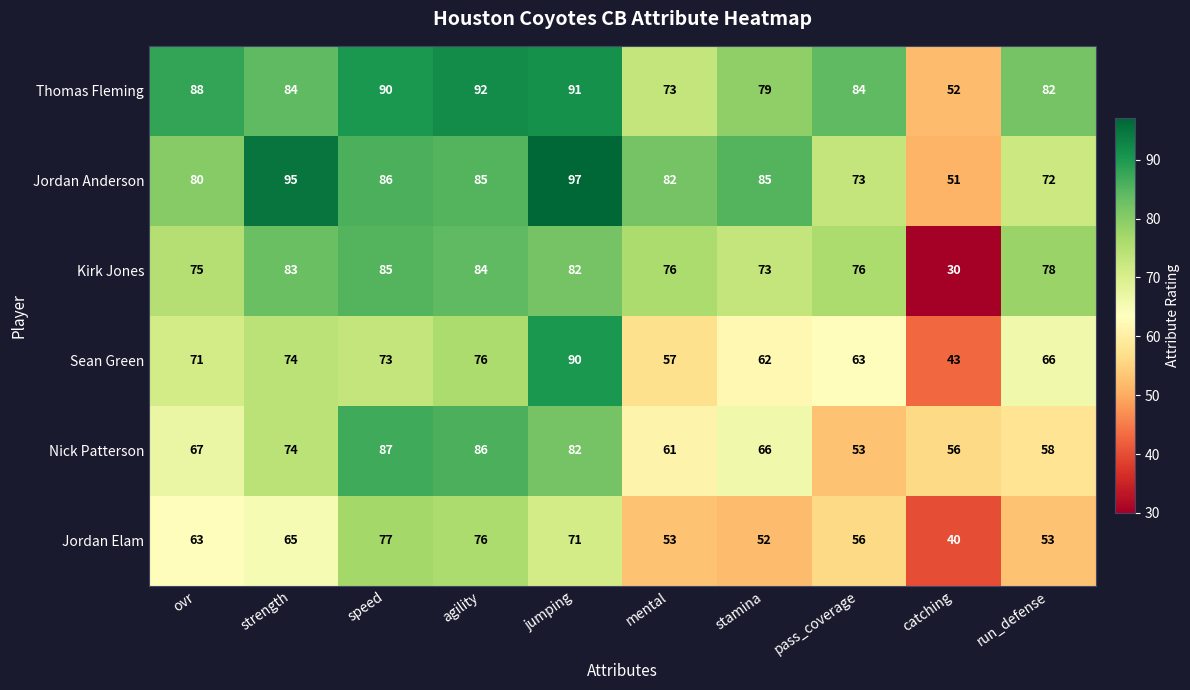

The value of Jordan Elam at jumping is 104. True or false?

False